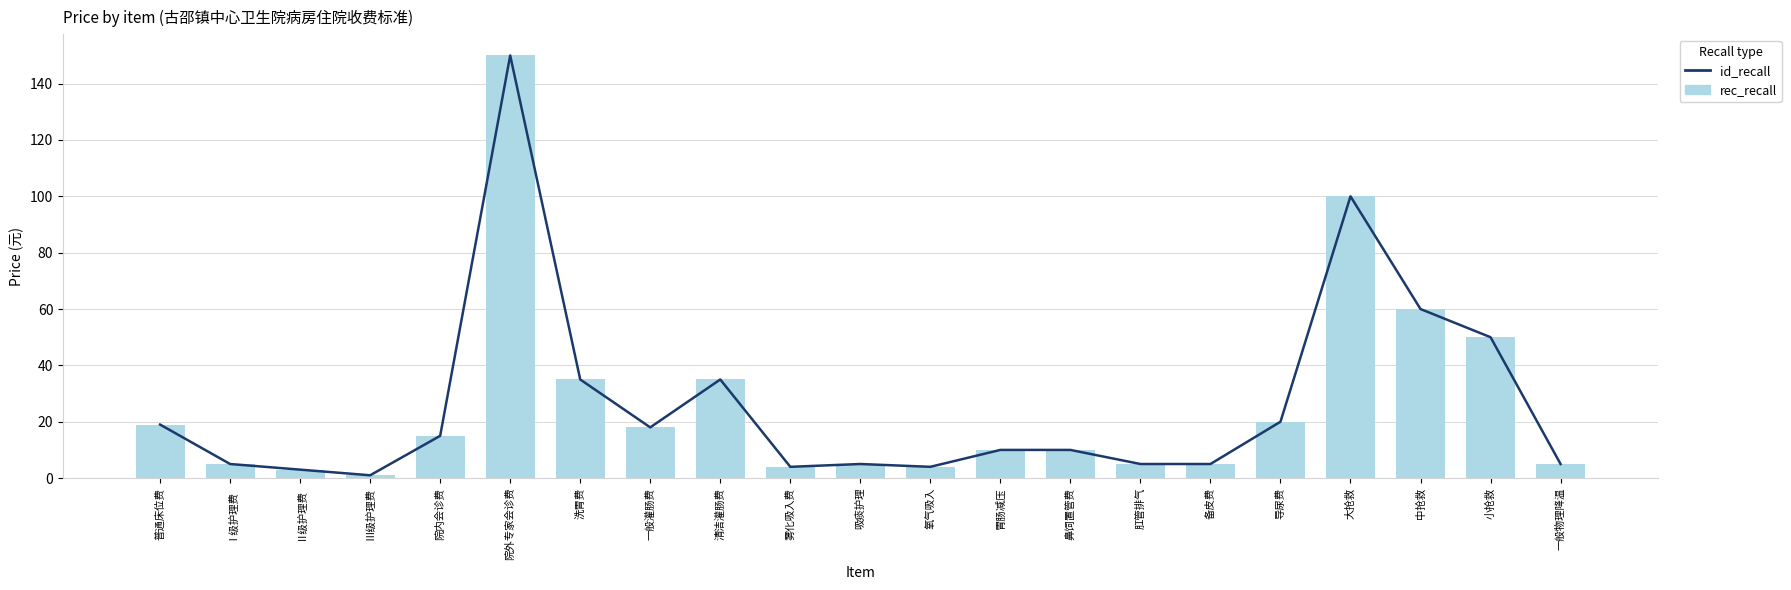

What is the difference between the maximum and minimum values in the rec_recall series?

149